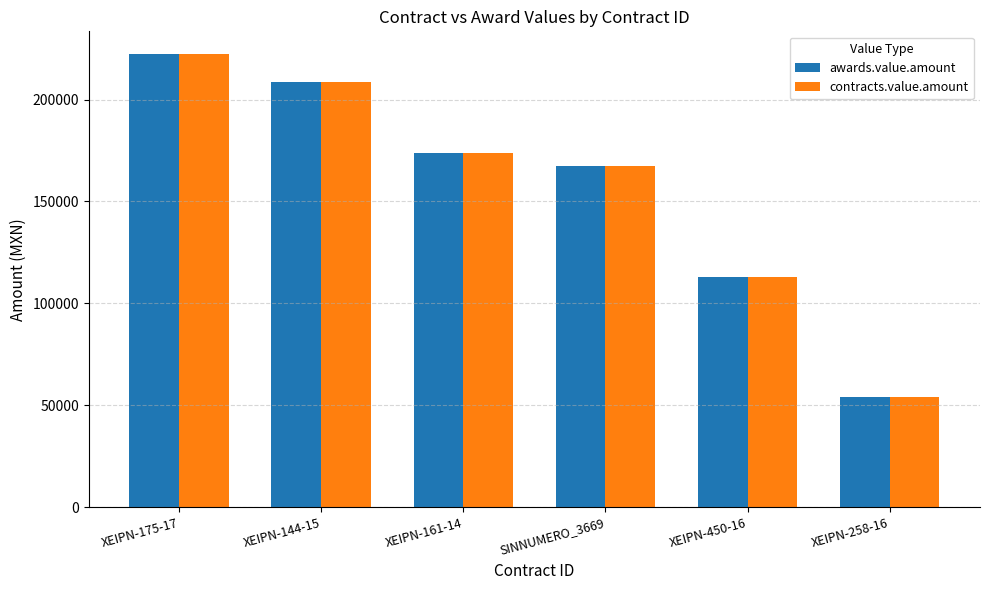

Where is contracts.value.amount nearest to the value 138135?

XEIPN-450-16